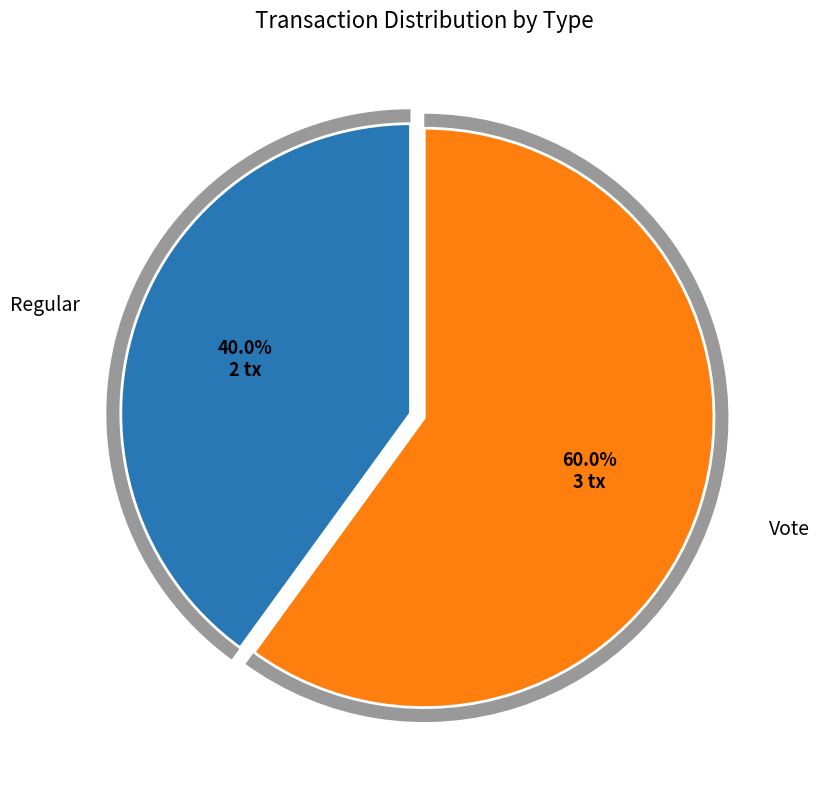

To the nearest percent, what percentage of the pie is Regular?

40%